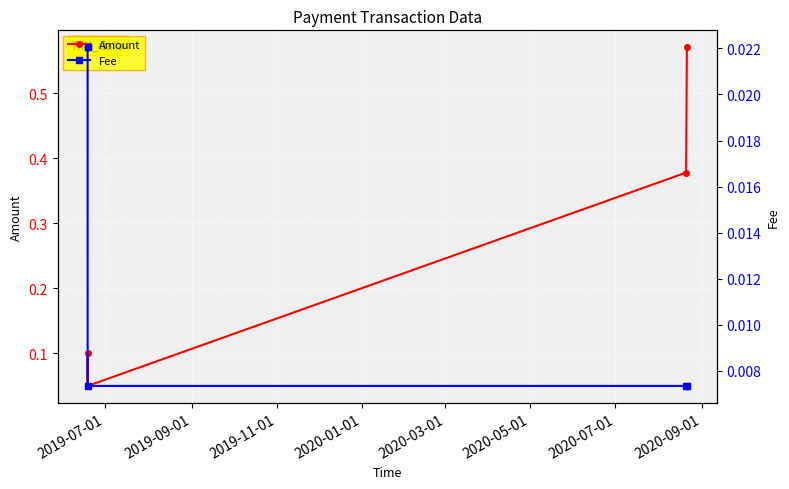

Which series has the largest range (max minus min)?

Amount